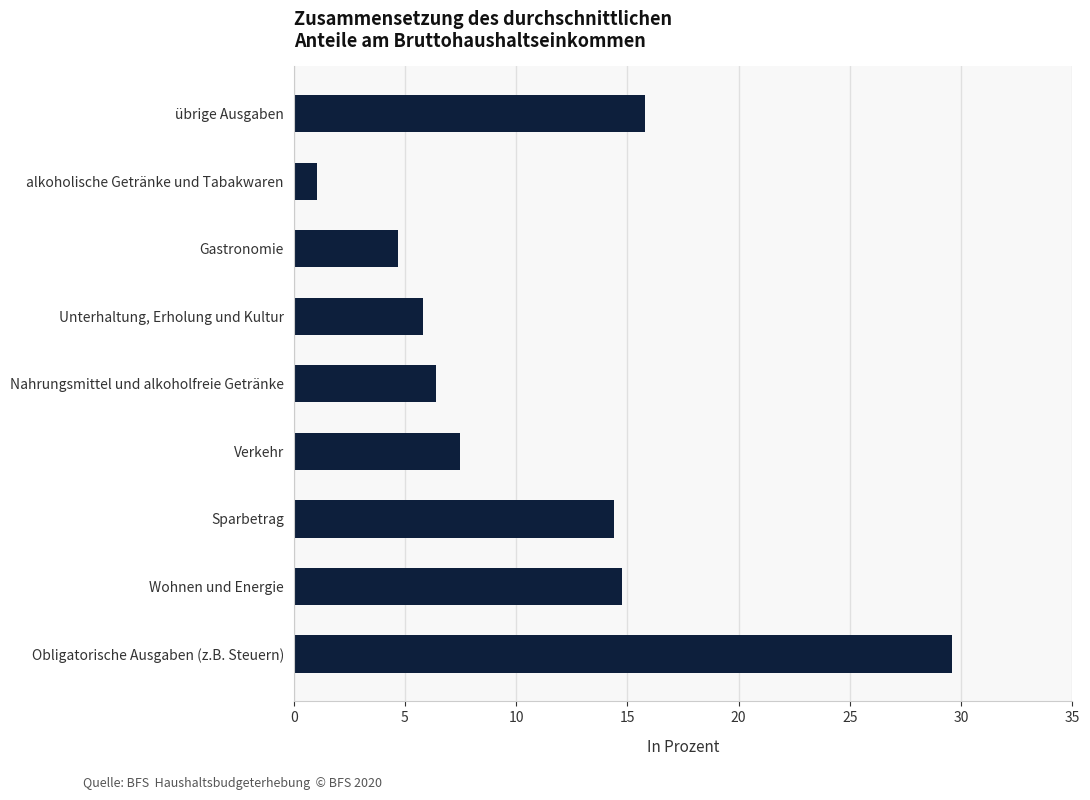

What is the difference between the maximum and minimum values?

28.5